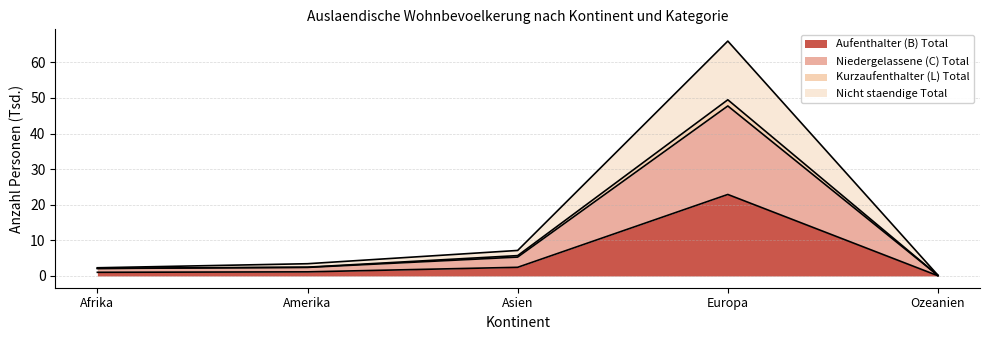

What is the label of the 4th point from the left?

Europa